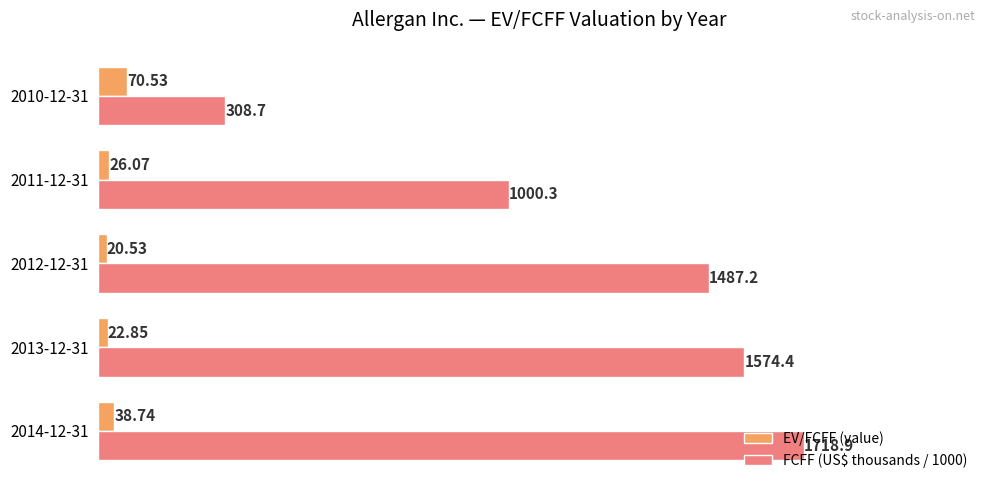

What is the difference between the second highest and minimum values in the FCFF (US$ thousands / 1000) series?

1265.7